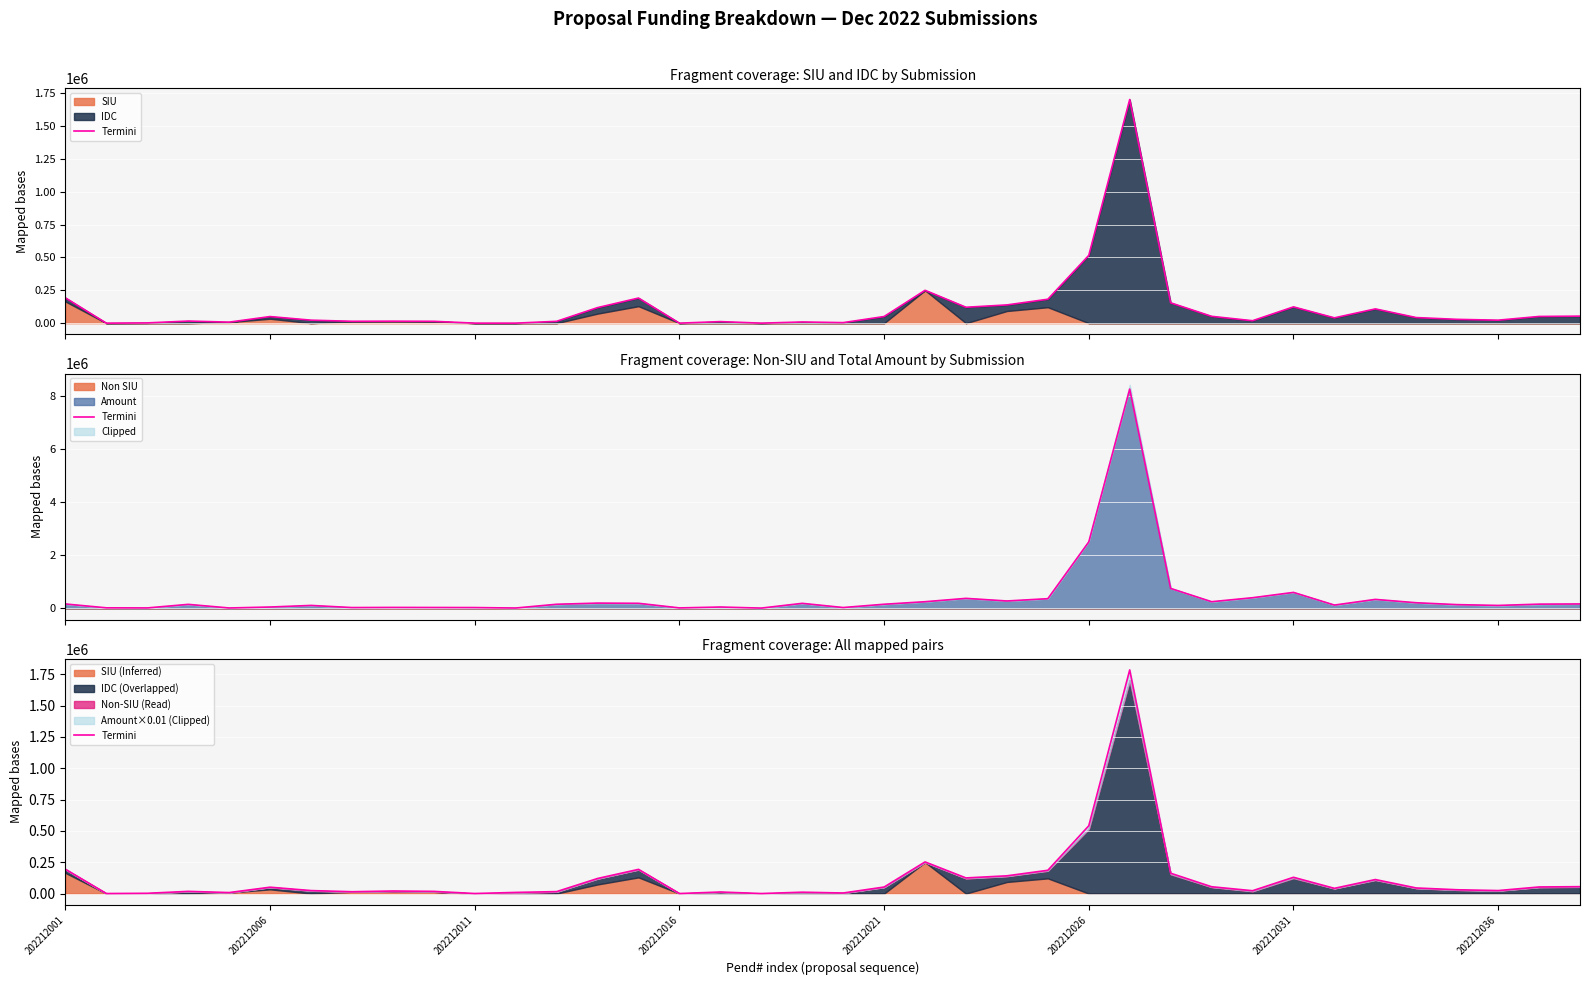

The chart shows a value of 252500.0 at 21. True or false?

True